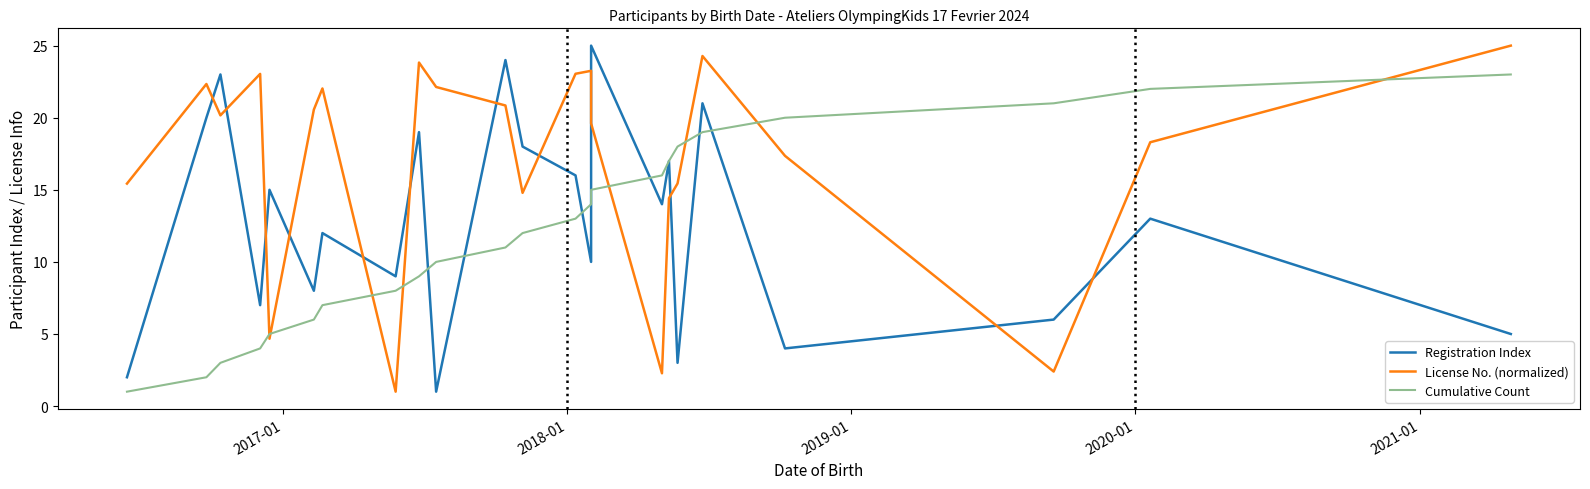

Reading left to right, list all the values displayed in this chart.

Registration Index: 2.0	20.0	23.0	7.0	15.0	8.0	12.0	9.0	19.0	1.0	24.0	18.0	16.0	10.0	25.0	14.0	17.0	3.0	21.0	4.0	6.0	13.0	5.0
License No. (normalized): 15.4	22.3	20.2	23.0	4.7	20.6	22.0	1.0	23.8	22.1	20.8	14.8	23.0	23.3	19.6	2.3	14.4	15.4	24.3	17.4	2.4	18.3	25.0
Cumulative Count: 1.0	2.0	3.0	4.0	5.0	6.0	7.0	8.0	9.0	10.0	11.0	12.0	13.0	14.0	15.0	16.0	17.0	18.0	19.0	20.0	21.0	22.0	23.0